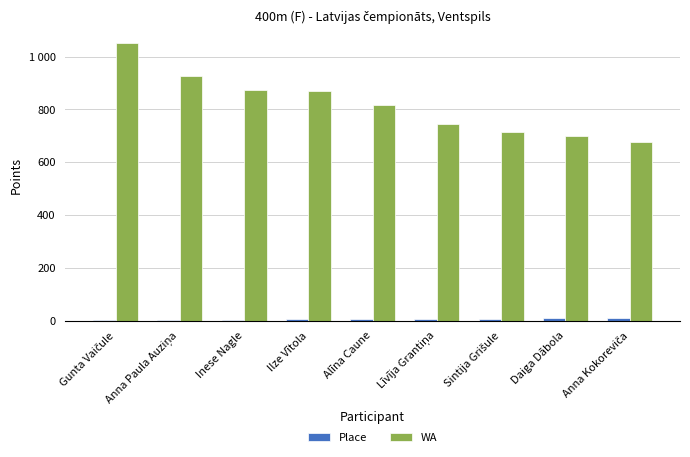

Reading left to right, what are all the values shown in this chart?

Place: Gunta Vaičule=1	Anna Paula Auziņa=2	Inese Nagle=3	Ilze Vītola=4	Alīna Caune=5	Līvīja Grantiņa=6	Sintija Grišule=7	Daiga Dābola=8	Anna Kokoreviča=9
WA: Gunta Vaičule=1052	Anna Paula Auziņa=928	Inese Nagle=875	Ilze Vītola=870	Alīna Caune=815	Līvīja Grantiņa=745	Sintija Grišule=715	Daiga Dābola=701	Anna Kokoreviča=675